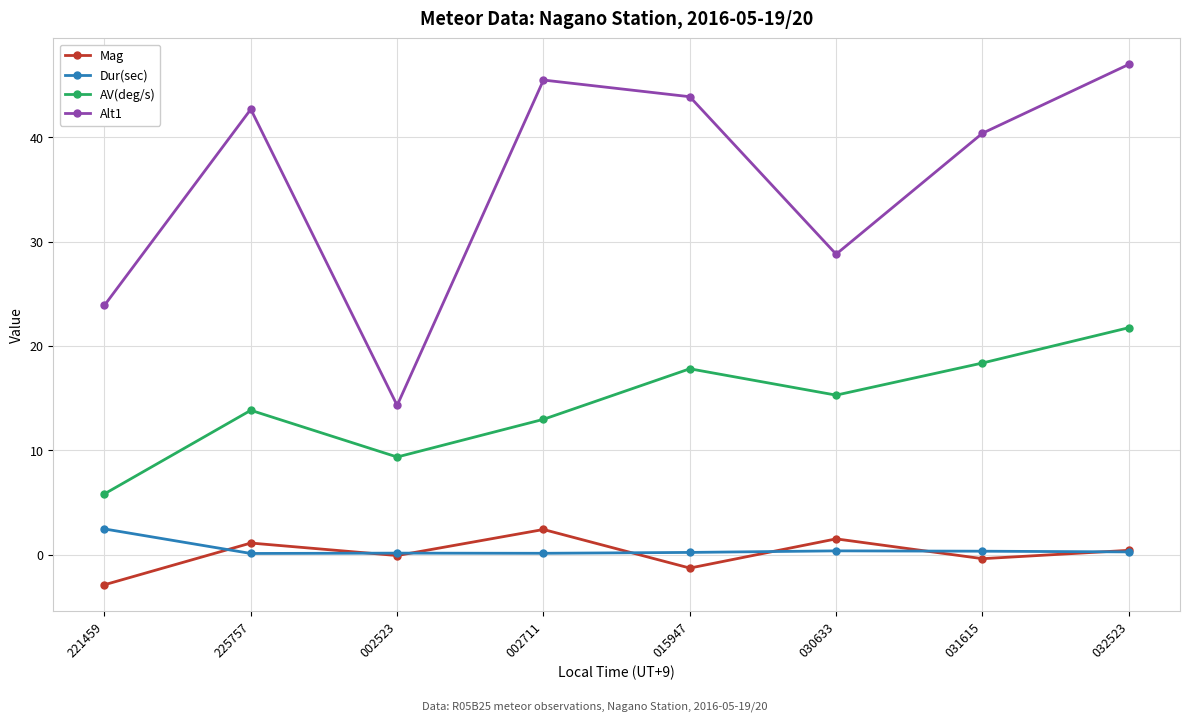

True or false: Dur(sec) and Alt1 intersect in this chart.

False